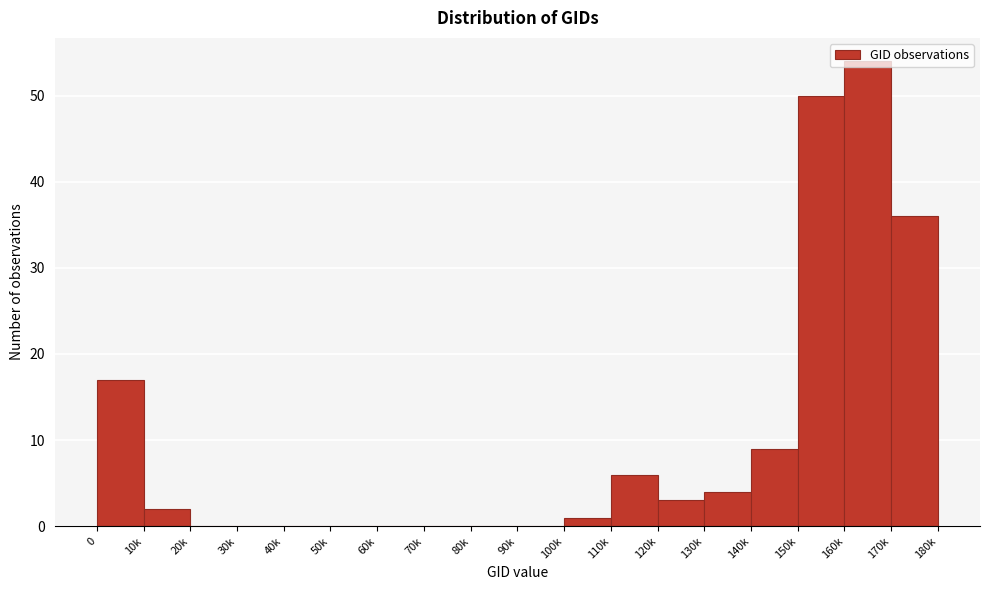

What is the greatest value displayed?

54